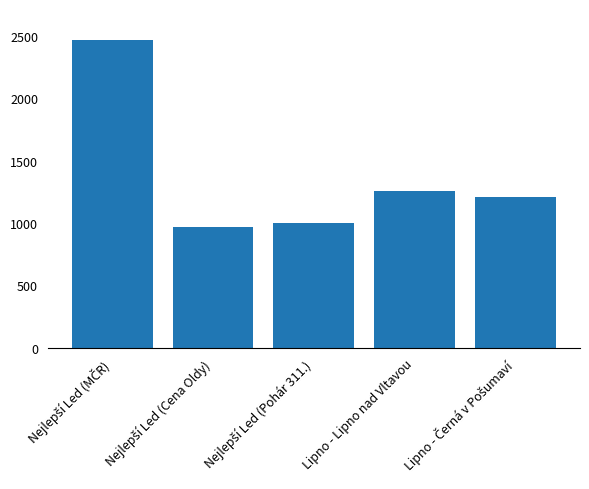

What is the value of the 2nd bar from the left?

972